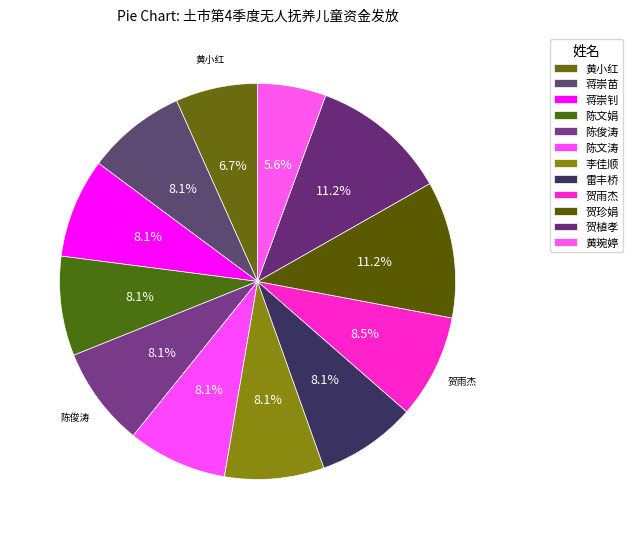

How many segments does this pie chart have?

12